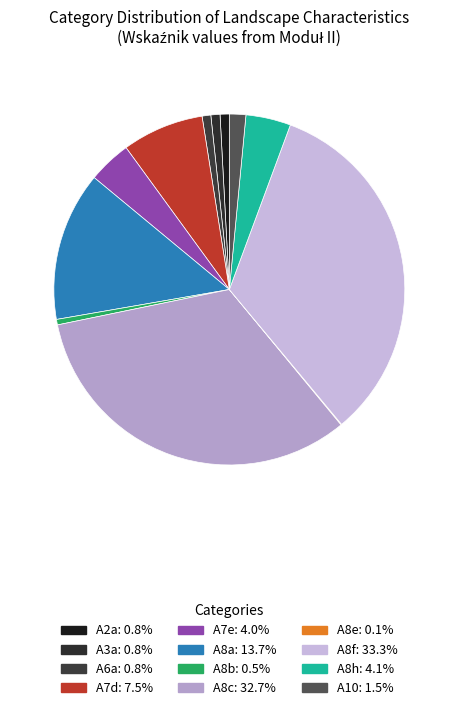

Does any single category account for the majority?

No